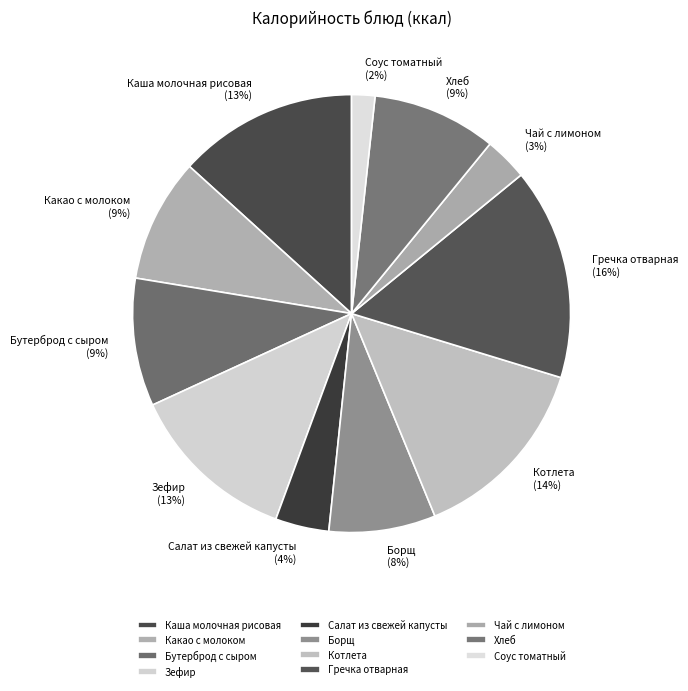

True or false: Какао с молоком accounts for 1% of the total.

False